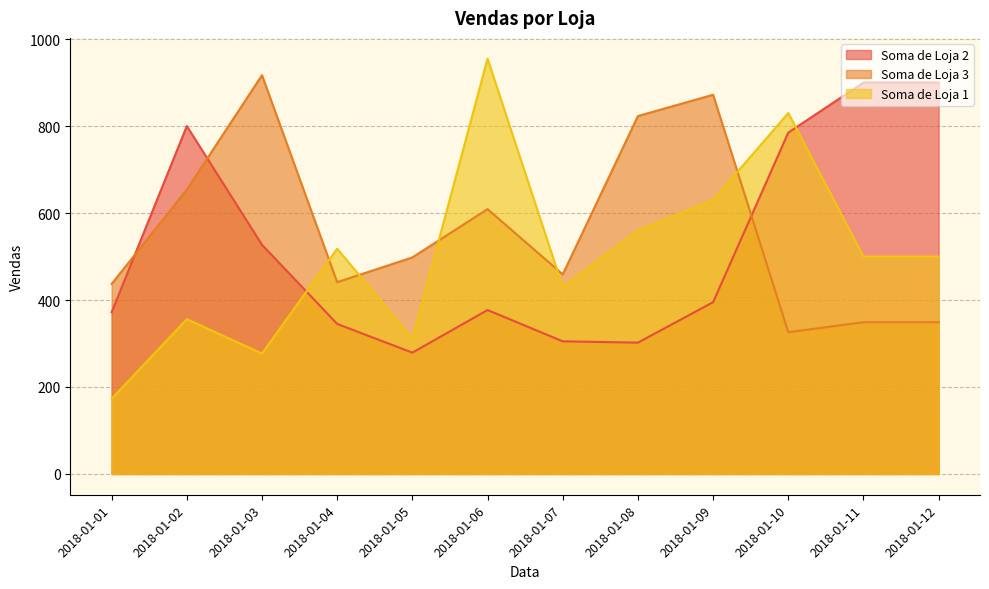

Reading right to left, extract all data points from this chart.

Soma de Loja 2: 2018-01-12=900	2018-01-11=900	2018-01-10=785	2018-01-09=395	2018-01-08=302	2018-01-07=305	2018-01-06=377	2018-01-05=279	2018-01-04=345	2018-01-03=527	2018-01-02=800	2018-01-01=372
Soma de Loja 3: 2018-01-12=349	2018-01-11=349	2018-01-10=326	2018-01-09=872	2018-01-08=823	2018-01-07=459	2018-01-06=609	2018-01-05=498	2018-01-04=441	2018-01-03=917	2018-01-02=654	2018-01-01=437
Soma de Loja 1: 2018-01-12=500	2018-01-11=500	2018-01-10=830	2018-01-09=630	2018-01-08=560	2018-01-07=430	2018-01-06=955	2018-01-05=311	2018-01-04=518	2018-01-03=277	2018-01-02=356	2018-01-01=173